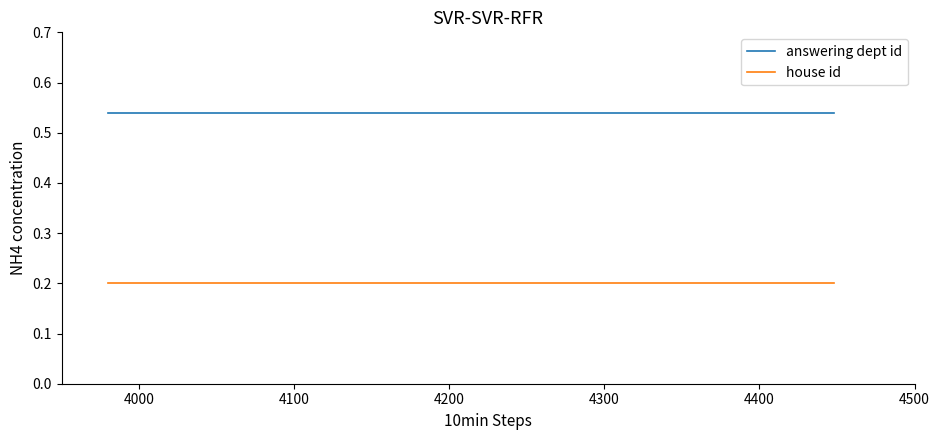

List the series in order of their overall mean, lowest first.

house id, answering dept id